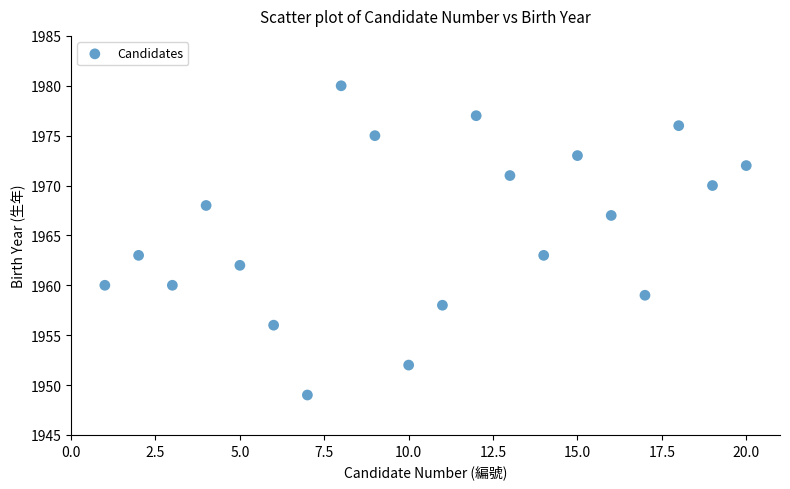

What is the range of X values (max minus min)?

19